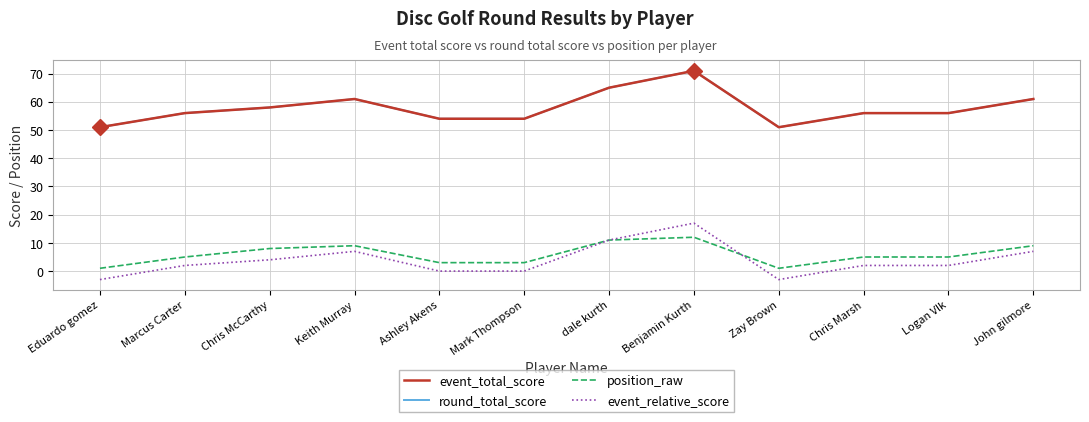

True or false: event_total_score and round_total_score cross at least once.

False